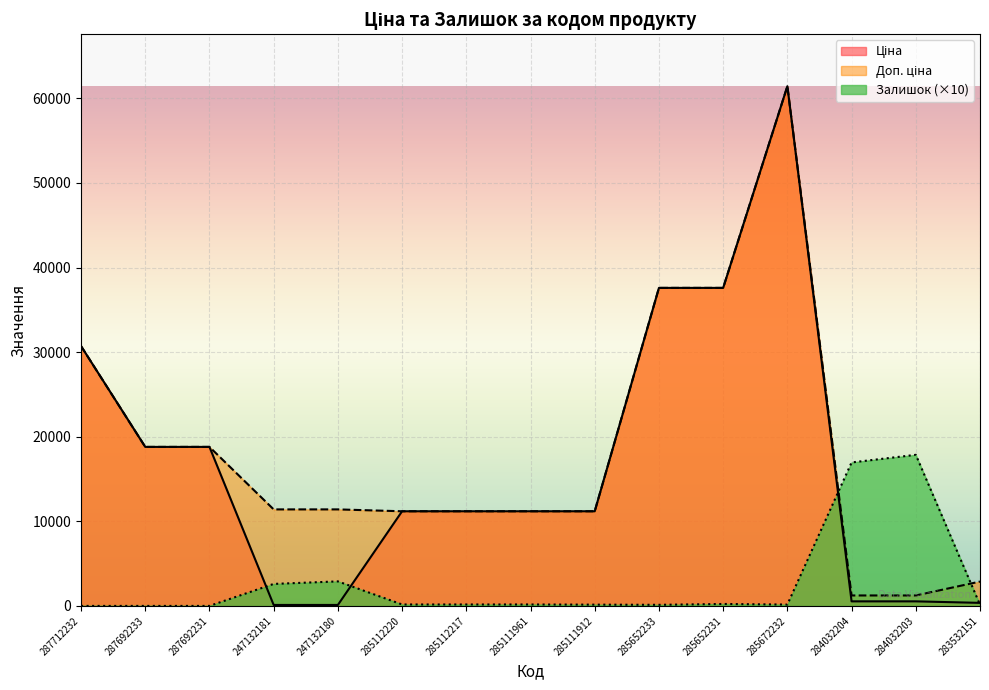

Between which two adjacent categories do Залишок and Доп. ціна first intersect?

285672232 and 284032204